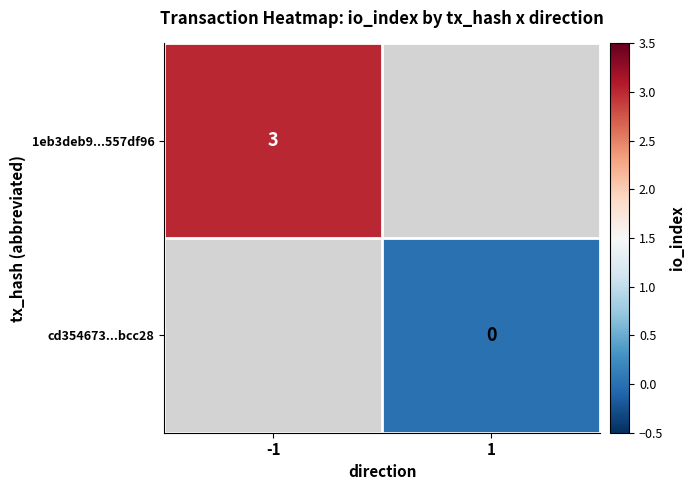

The 1eb3deb9...557df96 series shows 1.6 at -1. True or false?

False